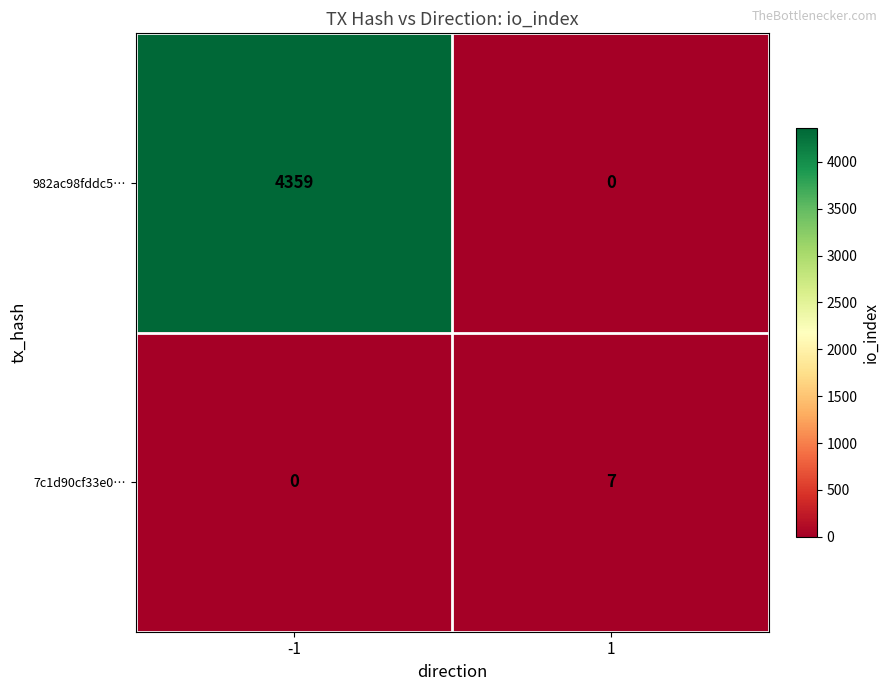

Reading left to right, list all the values displayed in this chart.

982ac98fddc5…: 4359	0
7c1d90cf33e0…: 0	7